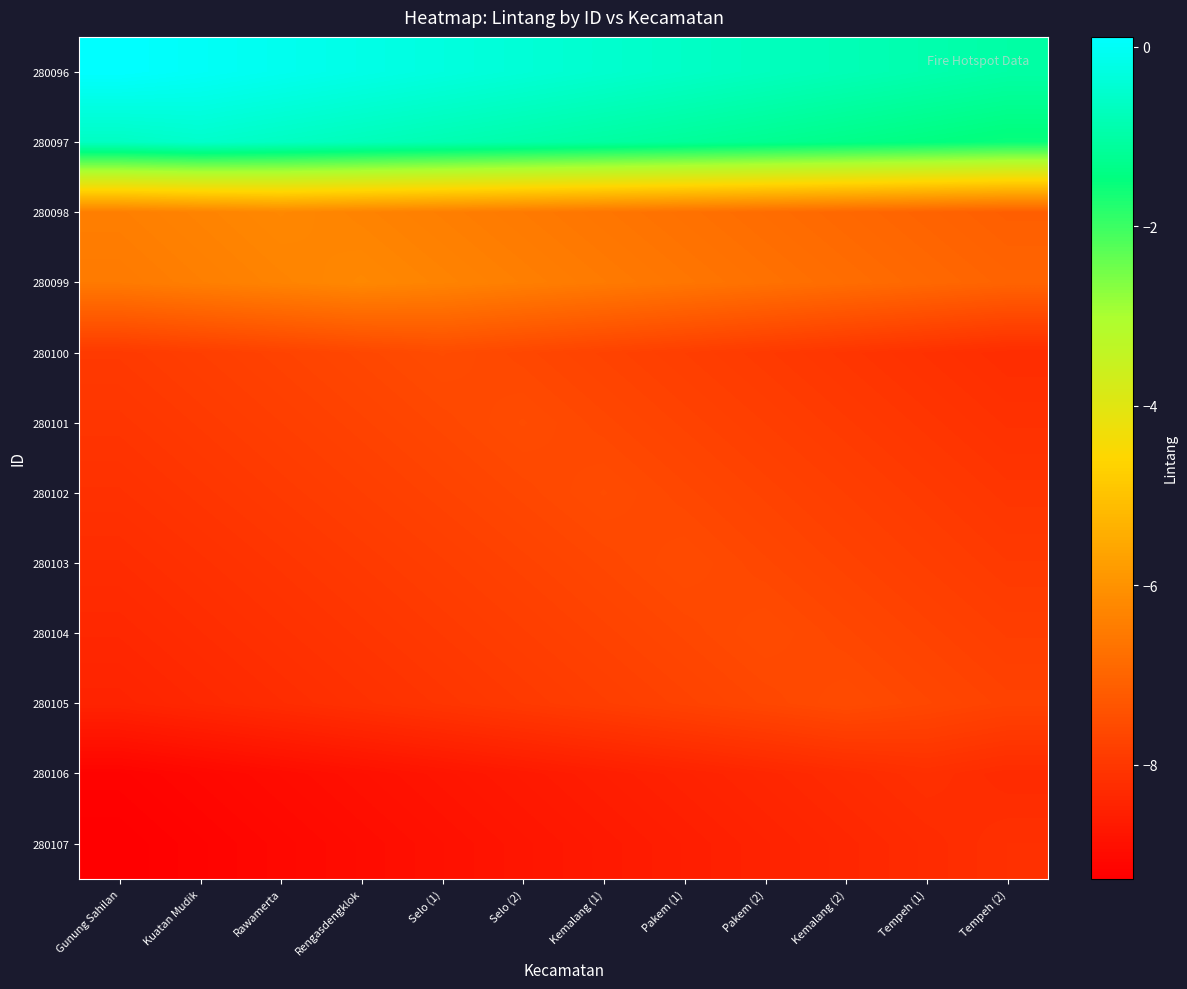

What is the greatest value displayed?

0.1